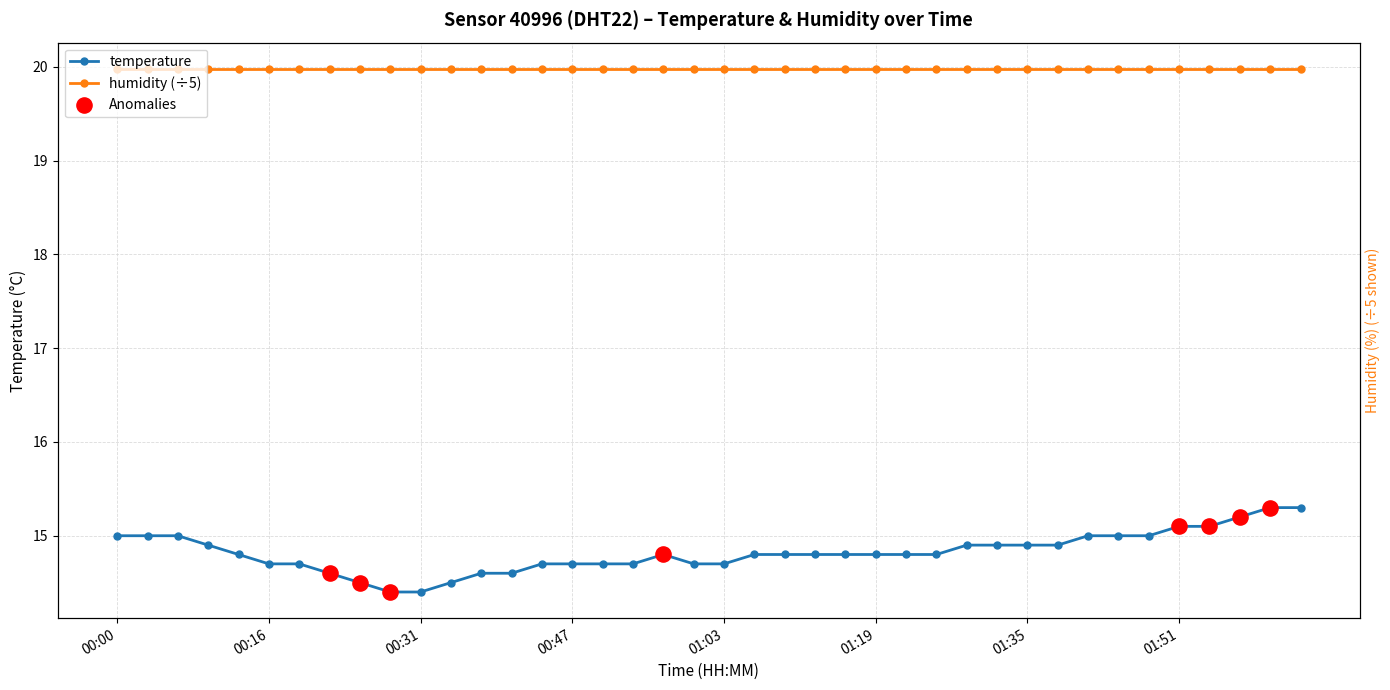

Approximately how many times larger is the value at 00:28 compared to 01:03?

1.0